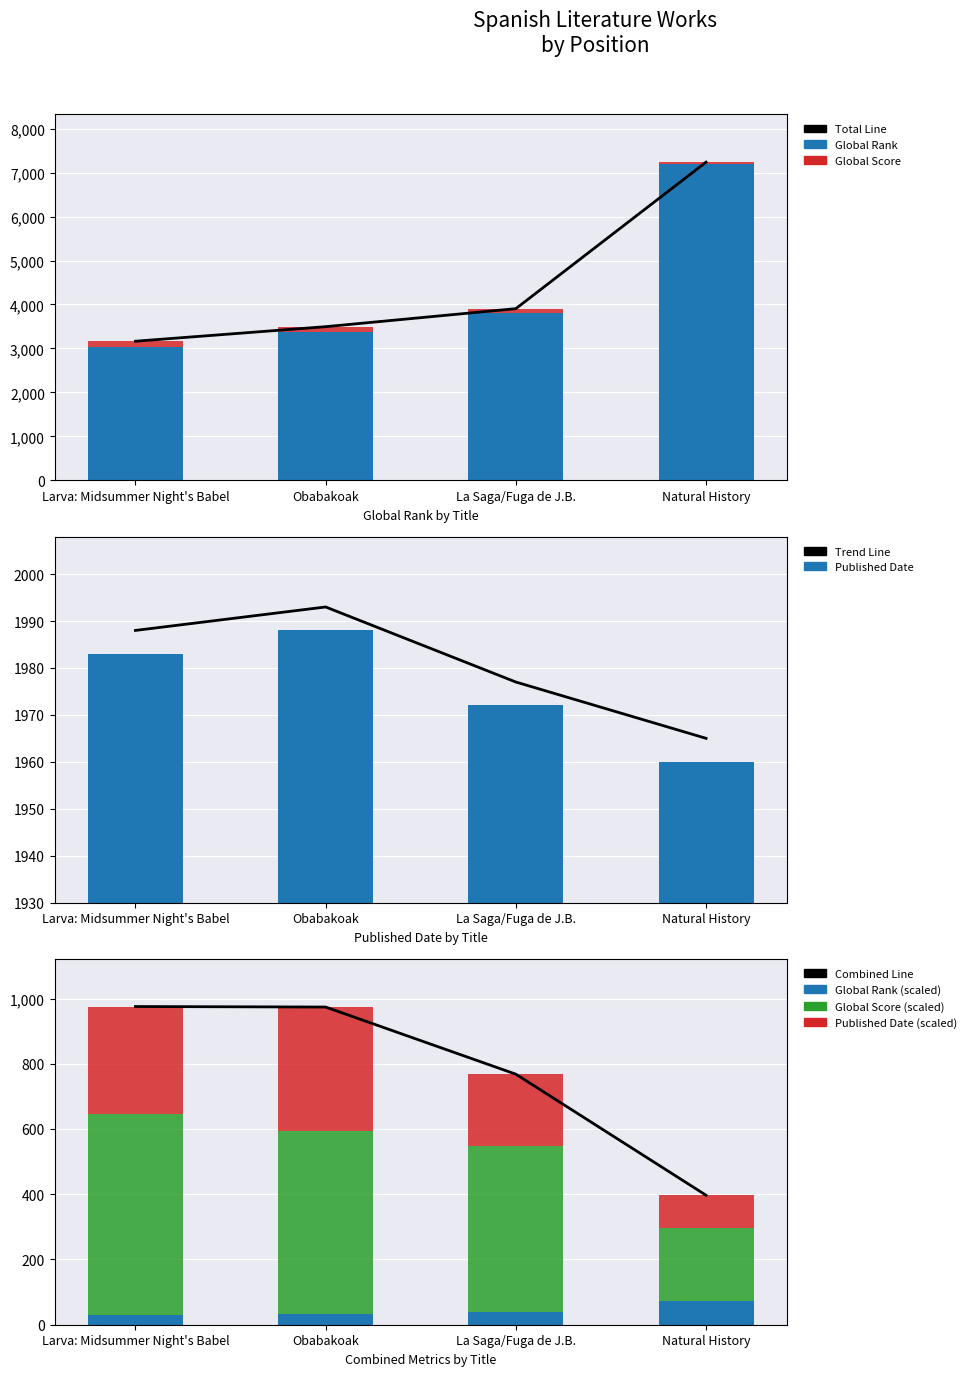

Which series has the largest total across all categories?

Global Rank